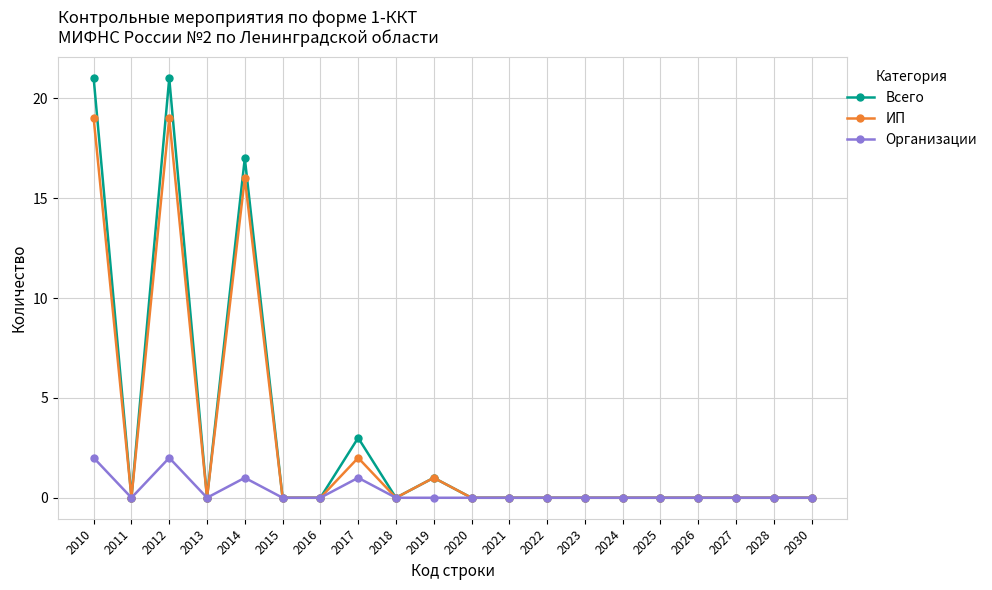

True or false: Организации has more than 0 points higher than both neighbors.

True